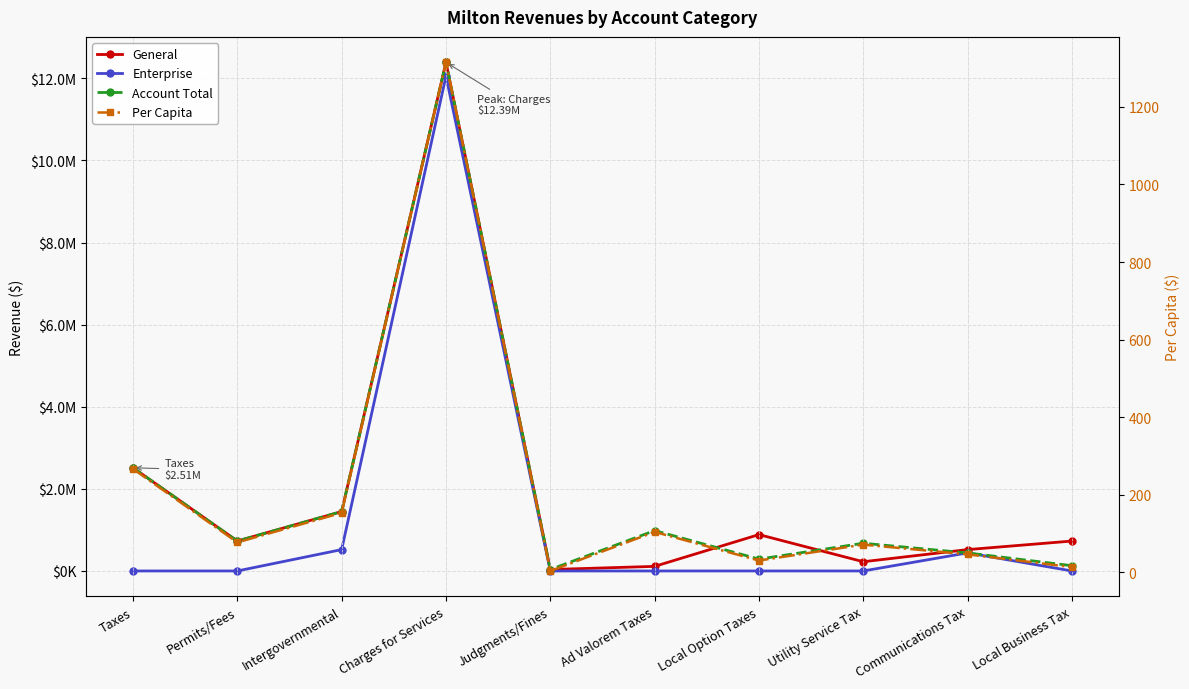

At Local Business Tax, list the series in order from largest to smallest.

General, Account Total, Per Capita, Enterprise